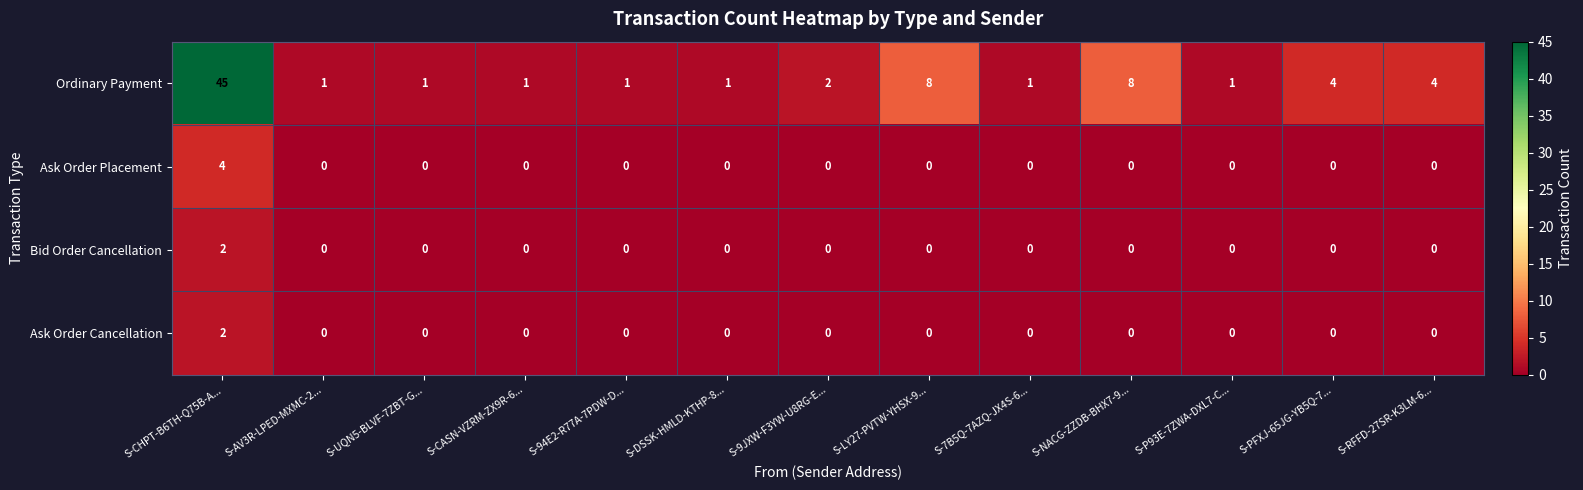

Which series has the widest spread of values?

Ordinary Payment